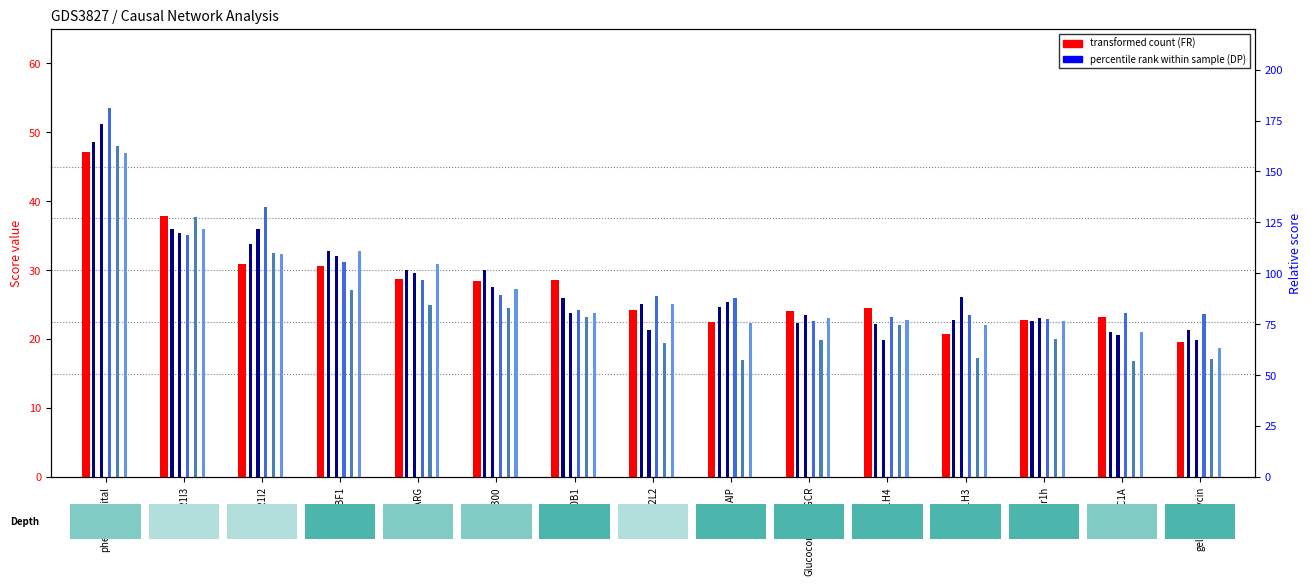

Reading left to right, transcribe all the data shown in this chart.

FR: phenobarbital=47.1	NR1I3=37.9	NR1I2=30.9	SREBF1=30.6	PPARG=28.7	Cbp/p300=28.4	NR0B1=28.5	NFE2L2=24.2	AIP=22.5	Glucocorticoid-GCR=24.1	NR1H4=24.5	NR1H3=20.7	Nr1h=22.8	PPARGC1A=23.3	geldanamycin=19.6
DP: phenobarbital=48.6	NR1I3=36.0	NR1I2=33.8	SREBF1=32.8	PPARG=30.0	Cbp/p300=30.0	NR0B1=25.9	NFE2L2=25.1	AIP=24.7	Glucocorticoid-GCR=22.4	NR1H4=22.1	NR1H3=22.8	Nr1h=22.6	PPARGC1A=21.0	geldanamycin=21.4
NoD: phenobarbital=51.2	NR1I3=35.4	NR1I2=36.0	SREBF1=32.1	PPARG=29.6	Cbp/p300=27.6	NR0B1=23.8	NFE2L2=21.4	AIP=25.4	Glucocorticoid-GCR=23.4	NR1H4=19.8	NR1H3=26.1	Nr1h=23.0	PPARGC1A=20.5	geldanamycin=19.9
DQ: phenobarbital=53.6	NR1I3=35.1	NR1I2=39.2	SREBF1=31.2	PPARG=28.5	Cbp/p300=26.3	NR0B1=24.2	NFE2L2=26.2	AIP=26.0	Glucocorticoid-GCR=22.7	NR1H4=23.2	NR1H3=23.5	Nr1h=22.8	PPARGC1A=23.7	geldanamycin=23.6
18F: phenobarbital=48.0	NR1I3=37.7	NR1I2=32.5	SREBF1=27.1	PPARG=25.0	Cbp/p300=24.6	NR0B1=23.1	NFE2L2=19.4	AIP=16.9	Glucocorticoid-GCR=19.9	NR1H4=22.1	NR1H3=17.2	Nr1h=20.0	PPARGC1A=16.8	geldanamycin=17.1
OH: phenobarbital=46.9	NR1I3=36.0	NR1I2=32.3	SREBF1=32.8	PPARG=30.8	Cbp/p300=27.3	NR0B1=23.8	NFE2L2=25.1	AIP=22.3	Glucocorticoid-GCR=23.1	NR1H4=22.8	NR1H3=22.0	Nr1h=22.6	PPARGC1A=21.0	geldanamycin=18.6